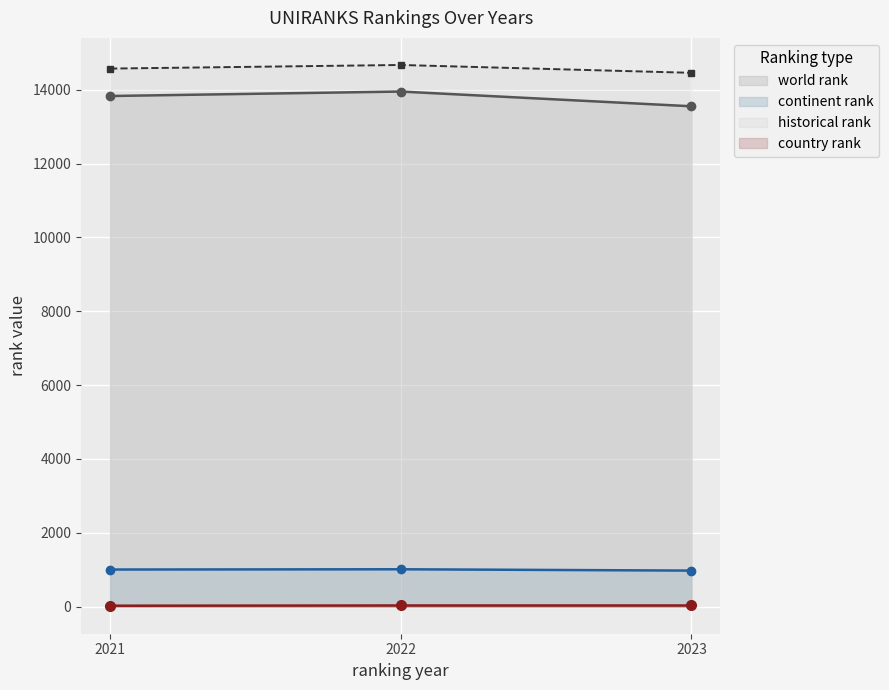

How many country rank values are between 25 and 31?

3